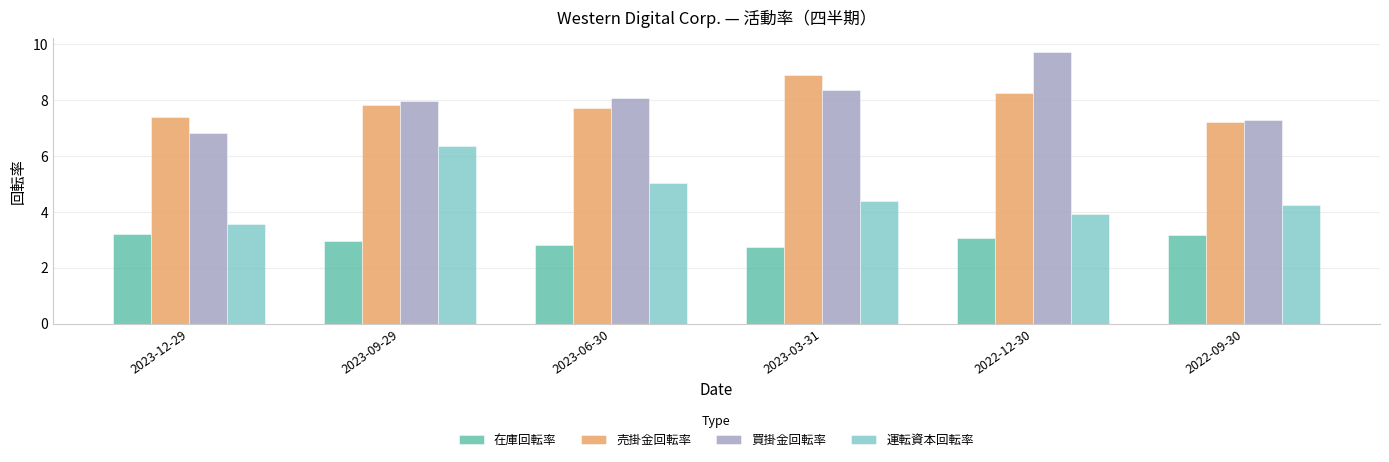

What is the minimum value shown in the chart?

2.8